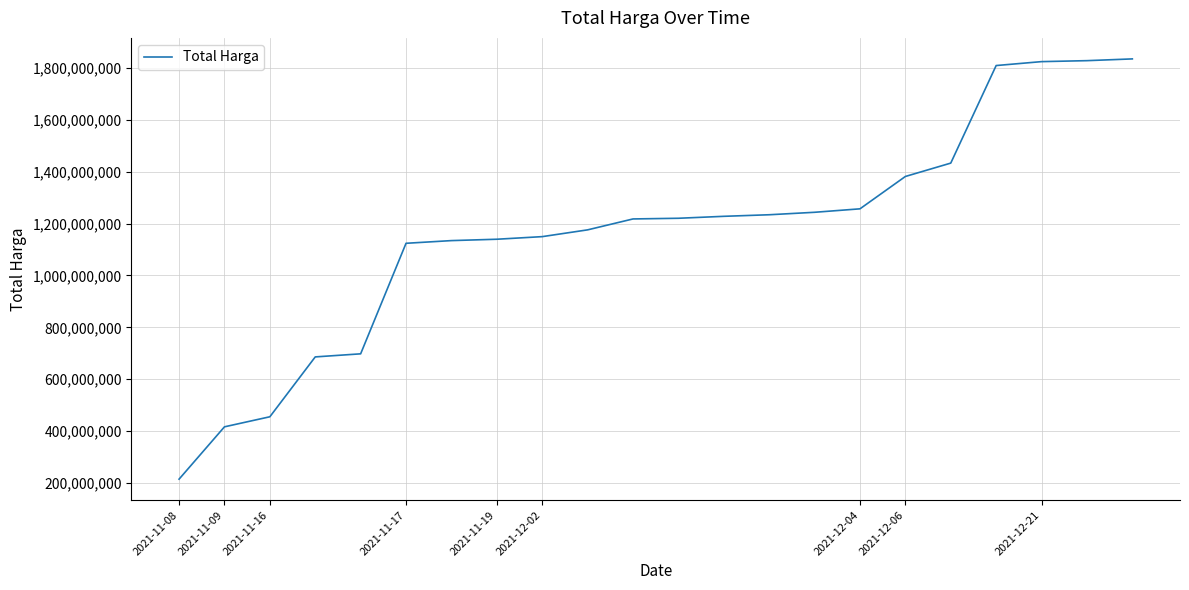

What is the difference between the maximum and minimum values?

1622272917